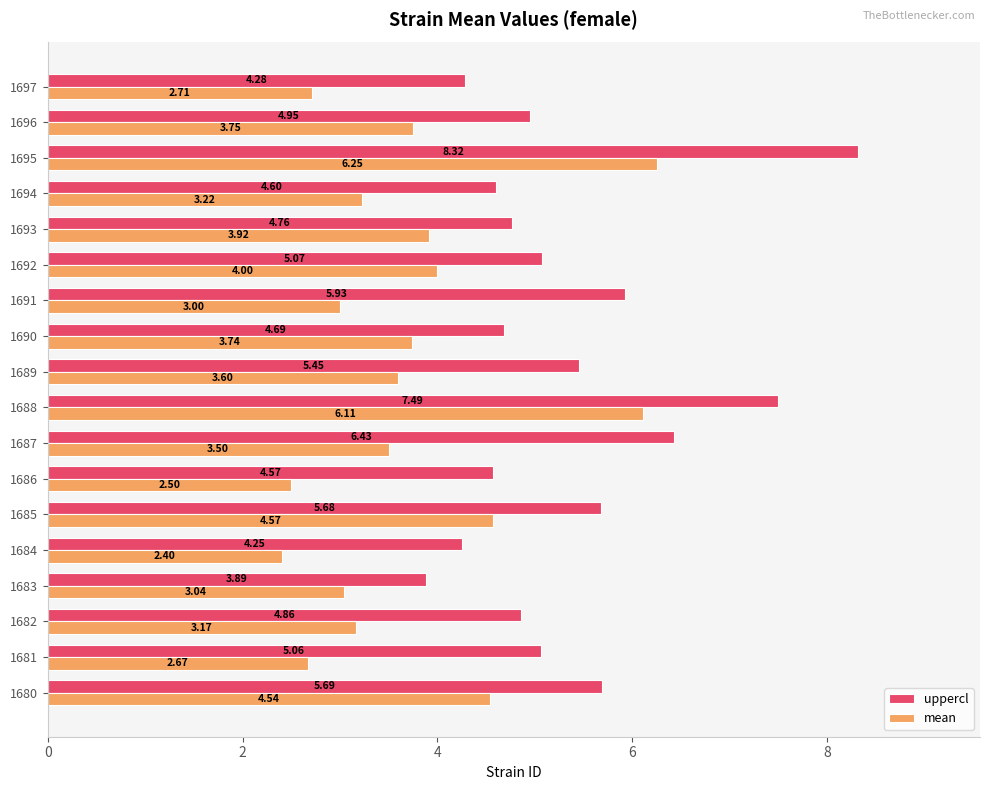

What is the sum of the mean values at 1686 and 1695?

8.8